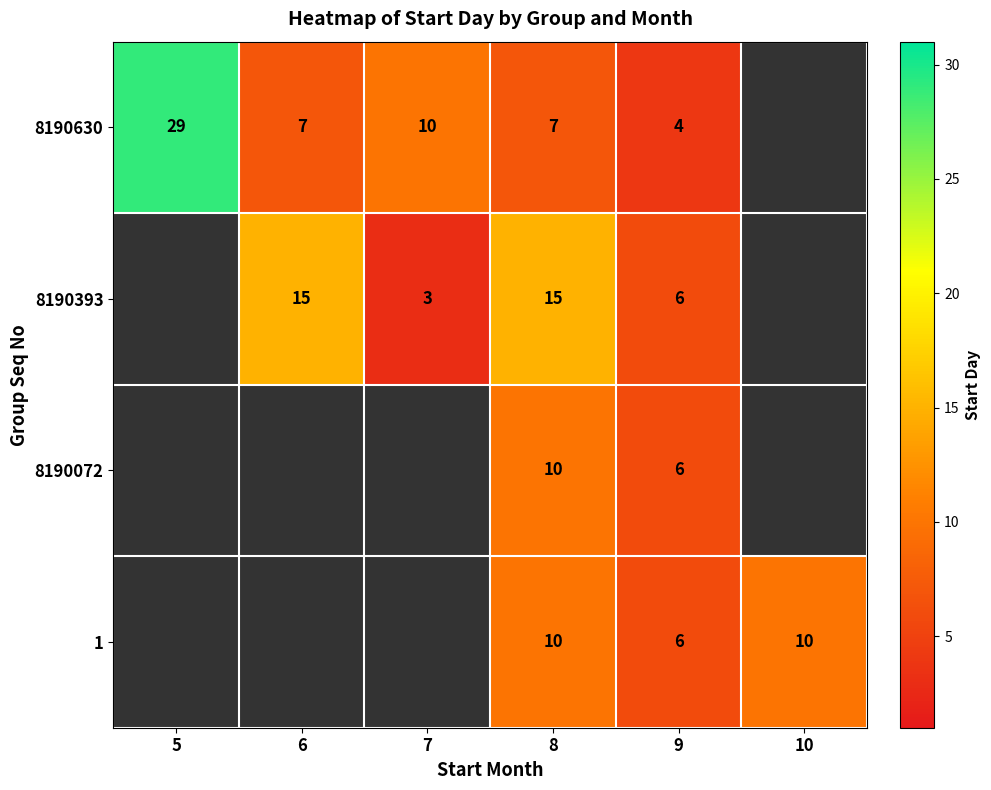

The 8190630 series shows 4 at 9. True or false?

True